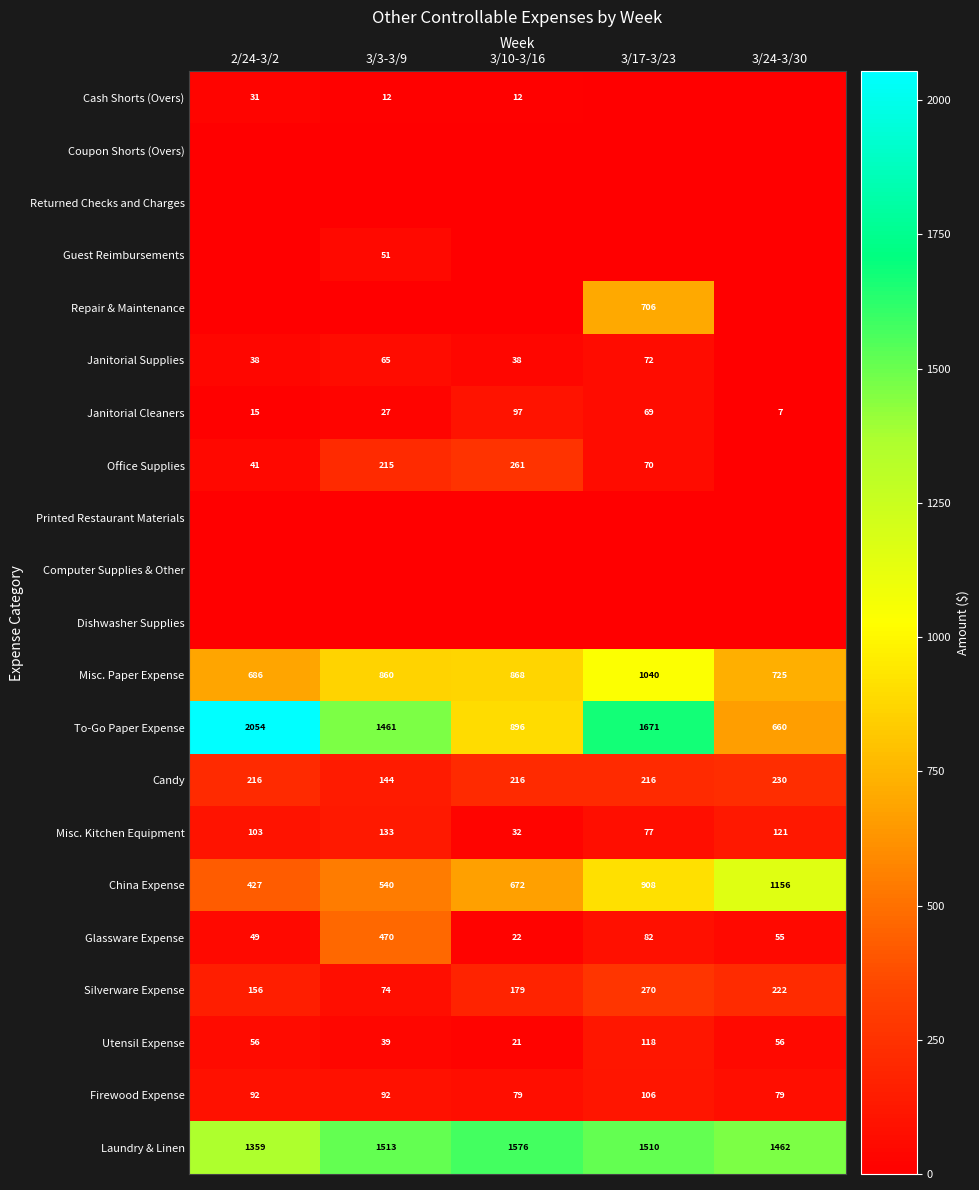

Where is Misc. Paper Expense nearest to the value 863?

3/3-3/9